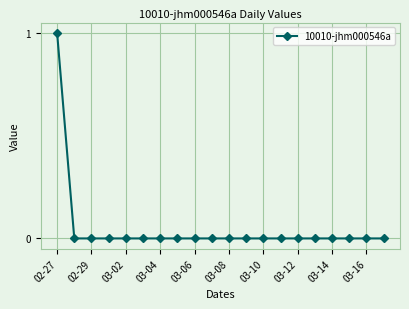

Reading right to left, transcribe all the data shown in this chart.

0	0	0	0	0	0	0	0	0	0	0	0	0	0	0	0	0	0	0	1